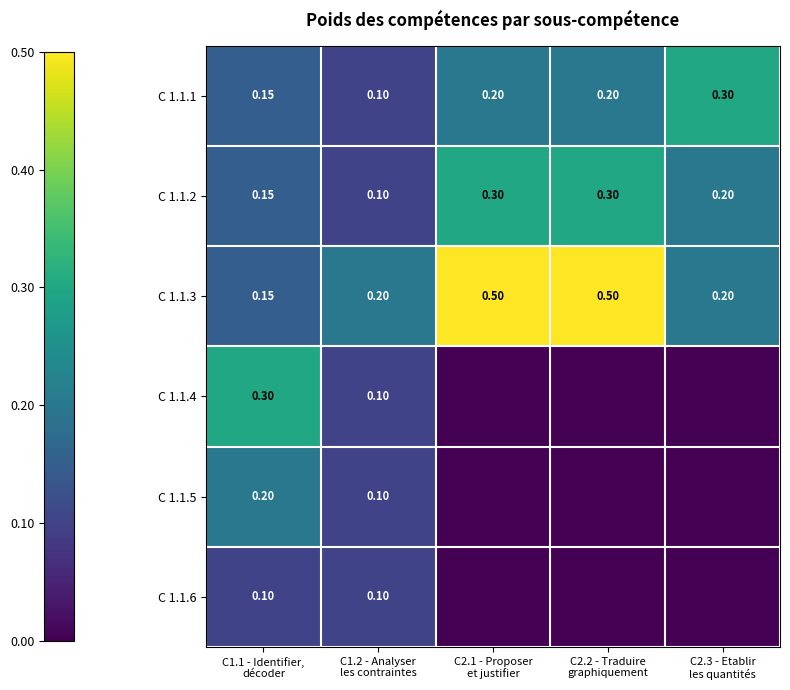

Rank the series at C2.2 - Traduire graphiquement from highest to lowest value.

C 1.1.3, C 1.1.2, C 1.1.1, C 1.1.4, C 1.1.5, C 1.1.6